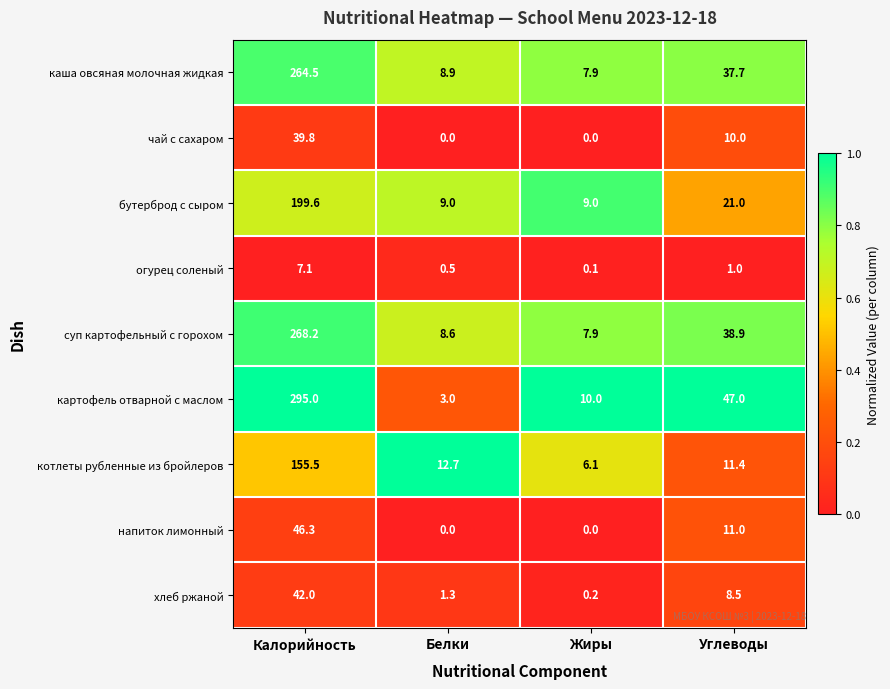

What is the difference between the highest and lowest values at Калорийность?

287.9